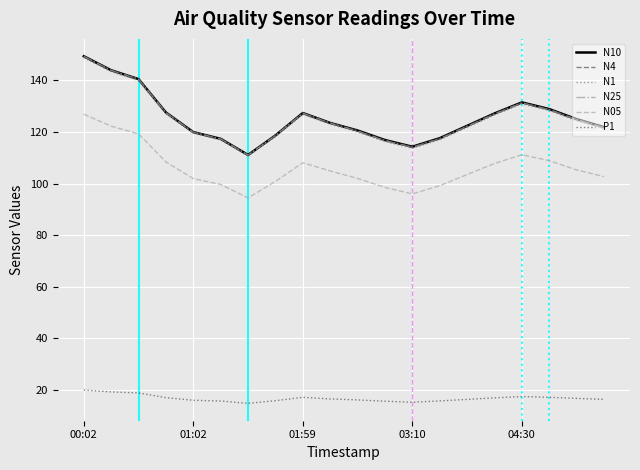

How many interior local peaks does the N4 series have?

2